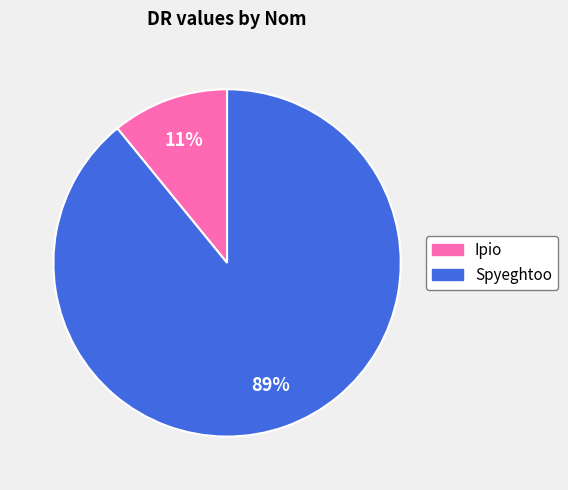

Which has a higher value, Spyeghtoo or Ipio?

Spyeghtoo